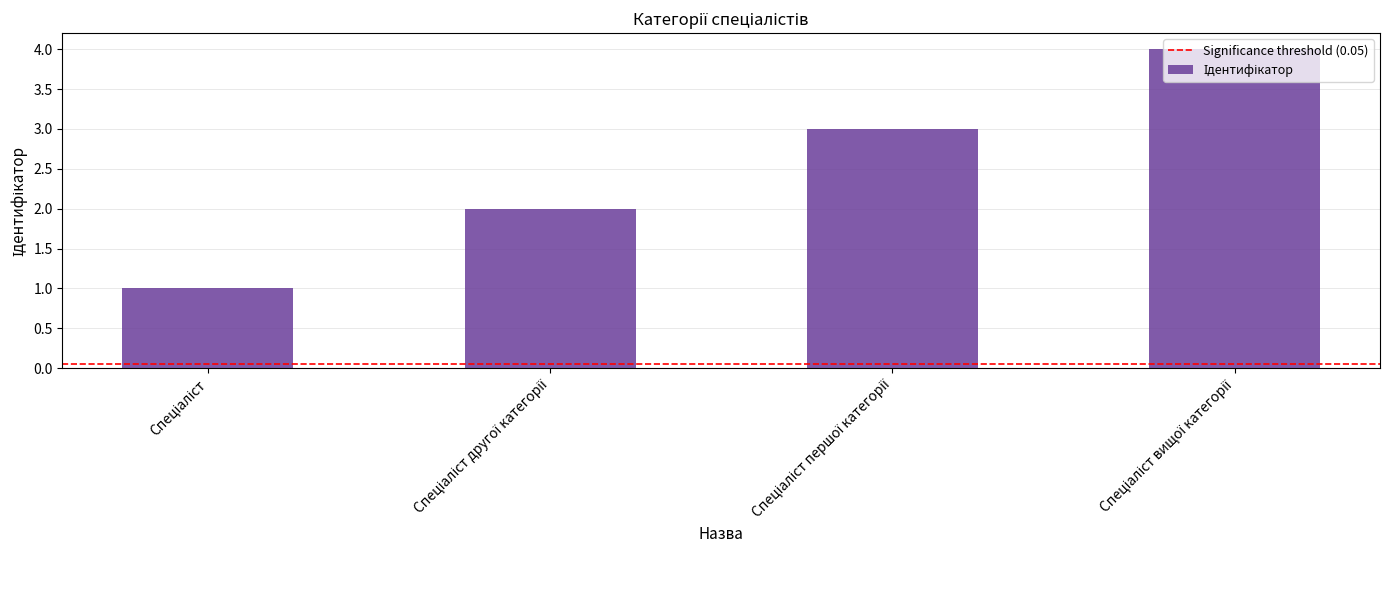

What is the difference between the maximum and minimum values?

3